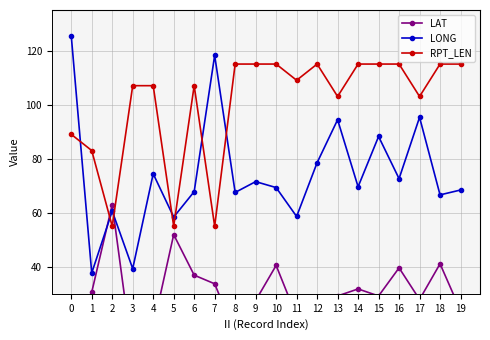

Which series has the largest total across all categories?

RPT_LEN